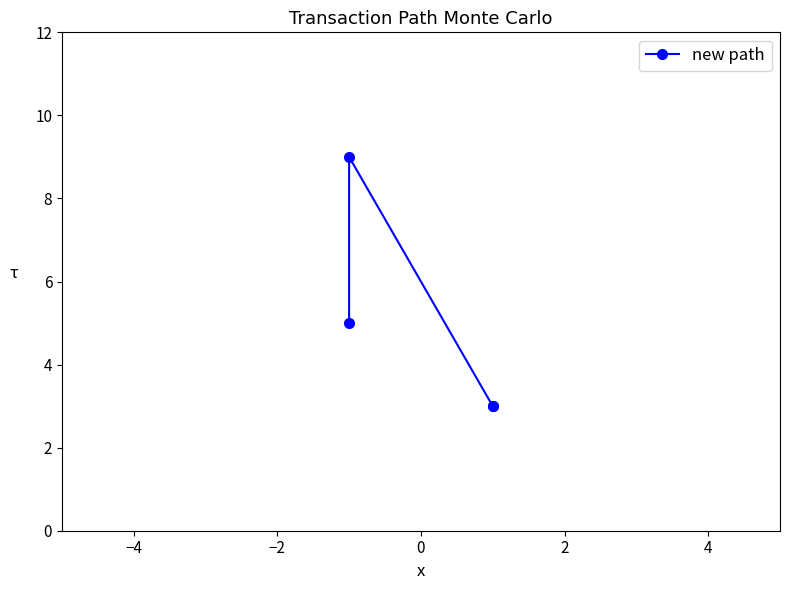

How many points are higher than both their immediate neighbors (excluding endpoints)?

1